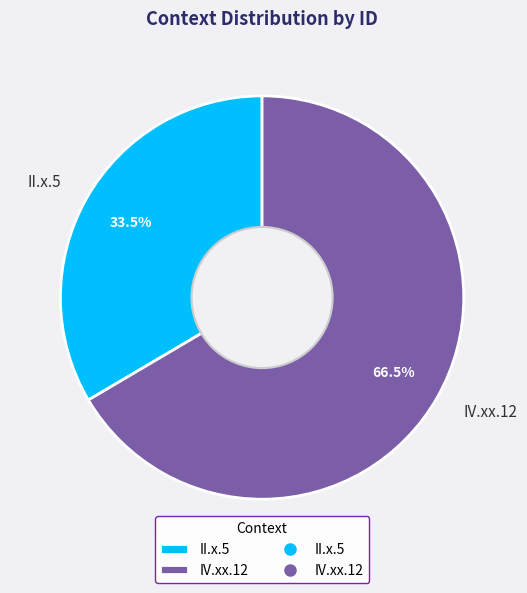

How much of the chart is everything except II.x.5?

66.5%